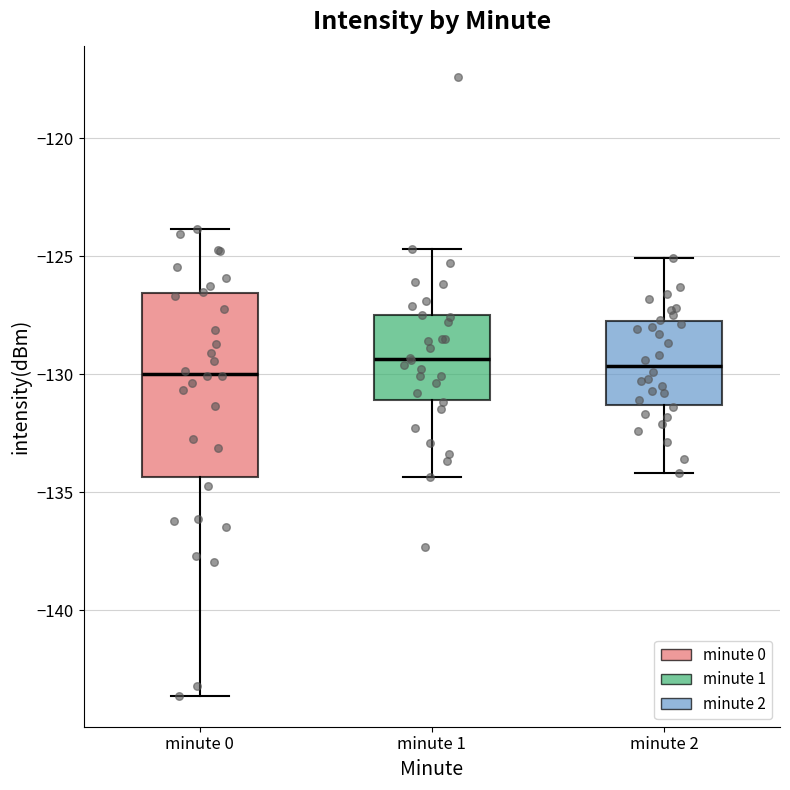

Reading left to right, read every box against the y-axis: the position of its median line, the range the box covers, and the ends of its whiskers. The values are not printed on the chart, so give them approximately, as read against the axis.

minute 0: median -130.0, box -134.5 to -126.5, whiskers -143.5 to -124.0
minute 1: median -129.5, box -131.0 to -127.5, whiskers -134.5 to -124.5
minute 2: median -129.5, box -131.5 to -127.5, whiskers -134.0 to -125.0